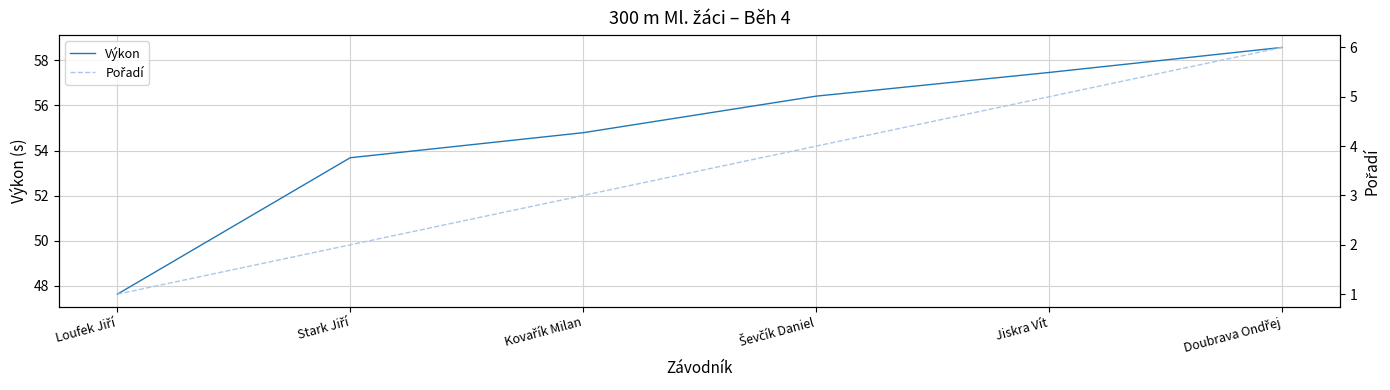

What is the total value across all series at Loufek Jiří?

48.6